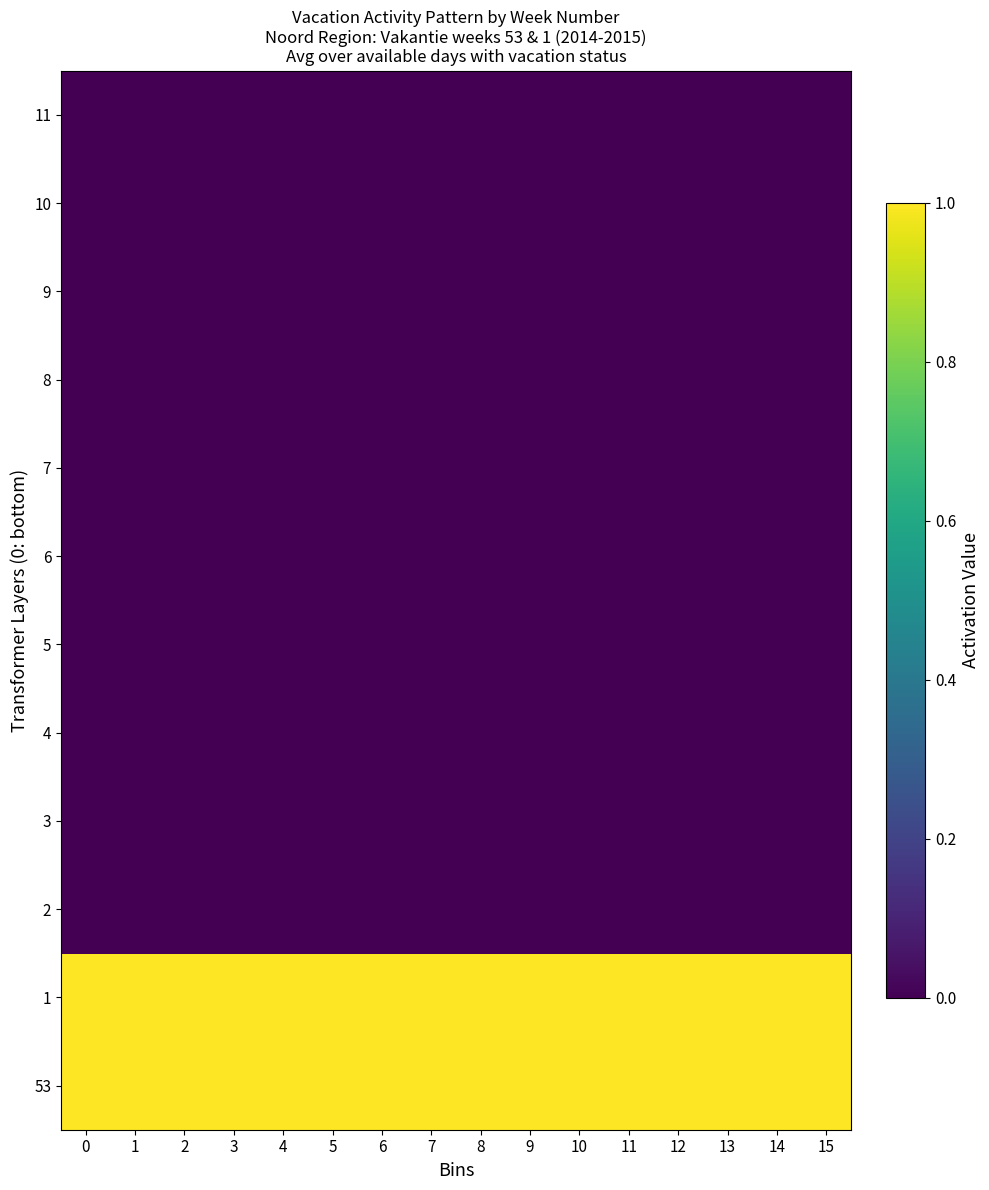

Reading left to right, what are all the values shown in this chart?

53: 0=1	1=1	2=1	3=1	4=1	5=1	6=1	7=1	8=1	9=1	10=1	11=1	12=1	13=1	14=1	15=1
1: 0=1	1=1	2=1	3=1	4=1	5=1	6=1	7=1	8=1	9=1	10=1	11=1	12=1	13=1	14=1	15=1
2: 0=0	1=0	2=0	3=0	4=0	5=0	6=0	7=0	8=0	9=0	10=0	11=0	12=0	13=0	14=0	15=0
3: 0=0	1=0	2=0	3=0	4=0	5=0	6=0	7=0	8=0	9=0	10=0	11=0	12=0	13=0	14=0	15=0
4: 0=0	1=0	2=0	3=0	4=0	5=0	6=0	7=0	8=0	9=0	10=0	11=0	12=0	13=0	14=0	15=0
5: 0=0	1=0	2=0	3=0	4=0	5=0	6=0	7=0	8=0	9=0	10=0	11=0	12=0	13=0	14=0	15=0
6: 0=0	1=0	2=0	3=0	4=0	5=0	6=0	7=0	8=0	9=0	10=0	11=0	12=0	13=0	14=0	15=0
7: 0=0	1=0	2=0	3=0	4=0	5=0	6=0	7=0	8=0	9=0	10=0	11=0	12=0	13=0	14=0	15=0
8: 0=0	1=0	2=0	3=0	4=0	5=0	6=0	7=0	8=0	9=0	10=0	11=0	12=0	13=0	14=0	15=0
9: 0=0	1=0	2=0	3=0	4=0	5=0	6=0	7=0	8=0	9=0	10=0	11=0	12=0	13=0	14=0	15=0
10: 0=0	1=0	2=0	3=0	4=0	5=0	6=0	7=0	8=0	9=0	10=0	11=0	12=0	13=0	14=0	15=0
11: 0=0	1=0	2=0	3=0	4=0	5=0	6=0	7=0	8=0	9=0	10=0	11=0	12=0	13=0	14=0	15=0